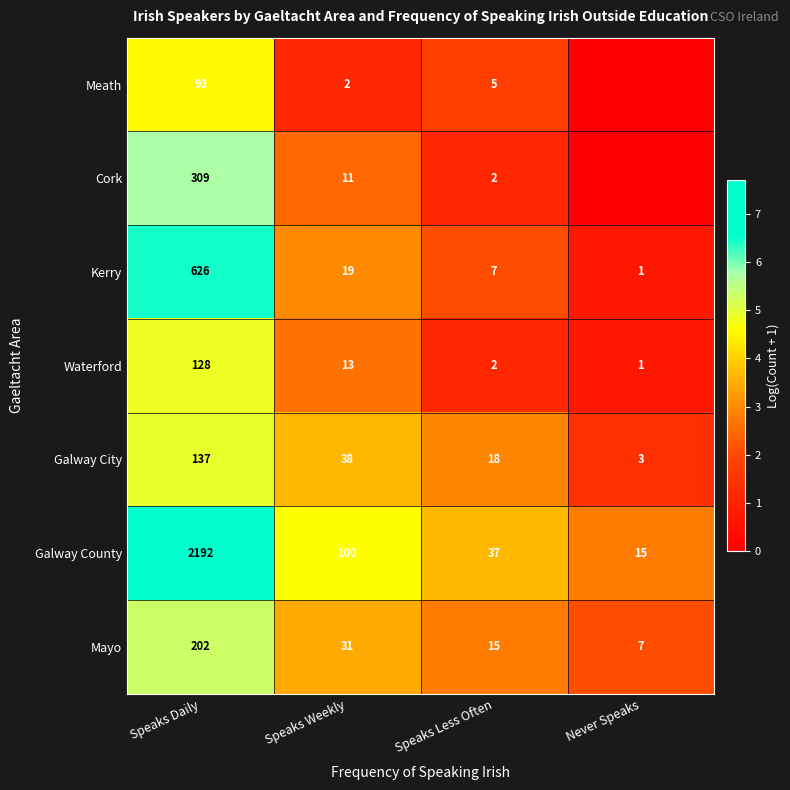

Count the number of categories in the chart.

4